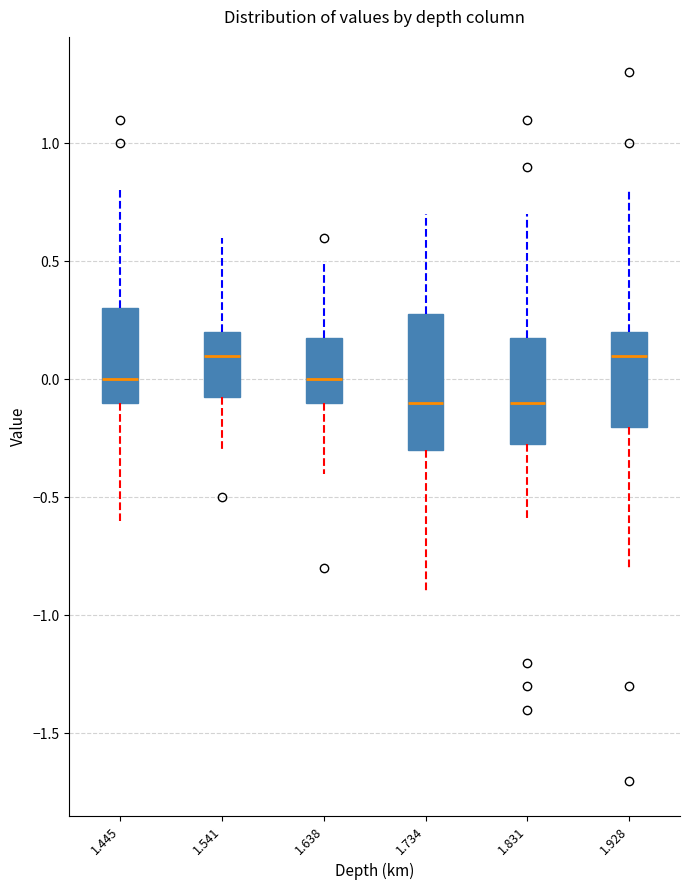

Reading left to right, read every box against the y-axis: the position of its median line, the range the box covers, and the ends of its whiskers. The values are not printed on the chart, so give them approximately, as read against the axis.

1.445: median 0.00, box -0.10 to 0.30, whiskers -0.60 to 0.80
1.541: median 0.10, box -0.05 to 0.20, whiskers -0.30 to 0.60
1.638: median 0.00, box -0.10 to 0.20, whiskers -0.40 to 0.50
1.734: median -0.10, box -0.30 to 0.30, whiskers -0.90 to 0.70
1.831: median -0.10, box -0.25 to 0.20, whiskers -0.60 to 0.70
1.928: median 0.10, box -0.20 to 0.20, whiskers -0.80 to 0.80